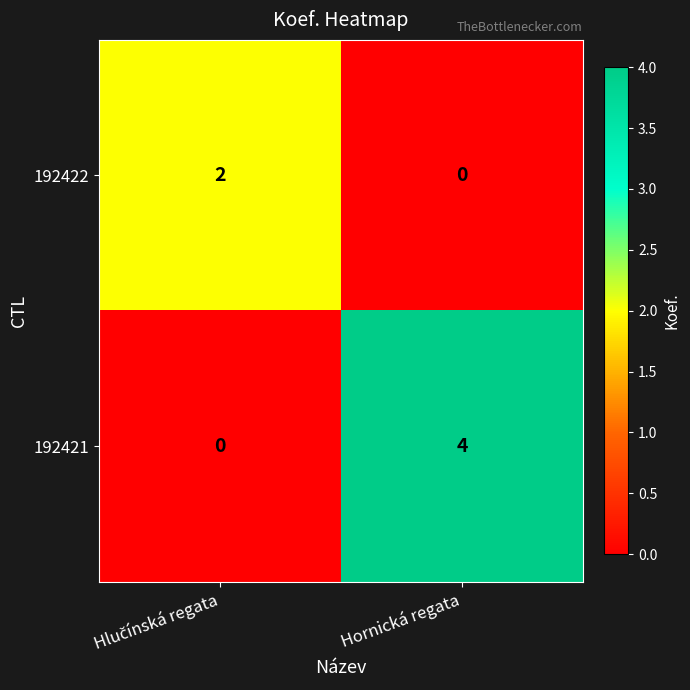

List the series in order of their peak value, highest first.

192421, 192422